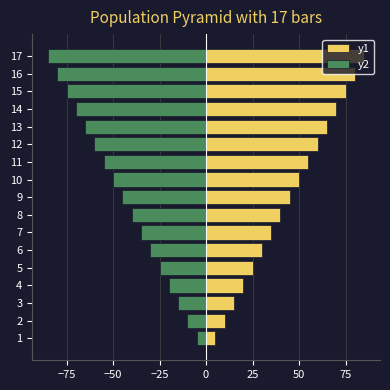

What is the average value of the y2 series?

-45